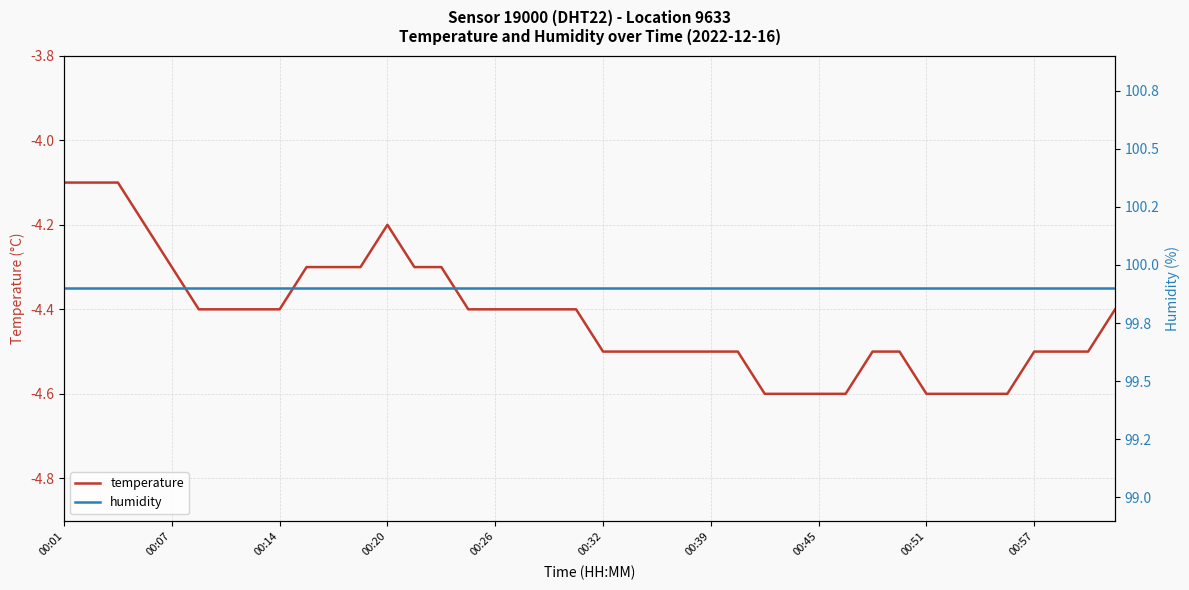

True or false: humidity has a value of 177.9 at 10.

False